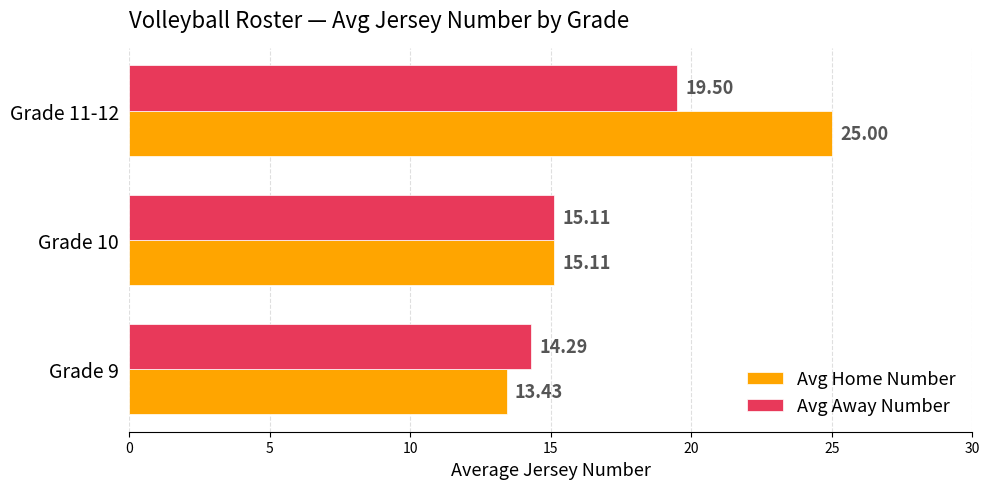

Which series has the largest total across all categories?

Avg Home Number